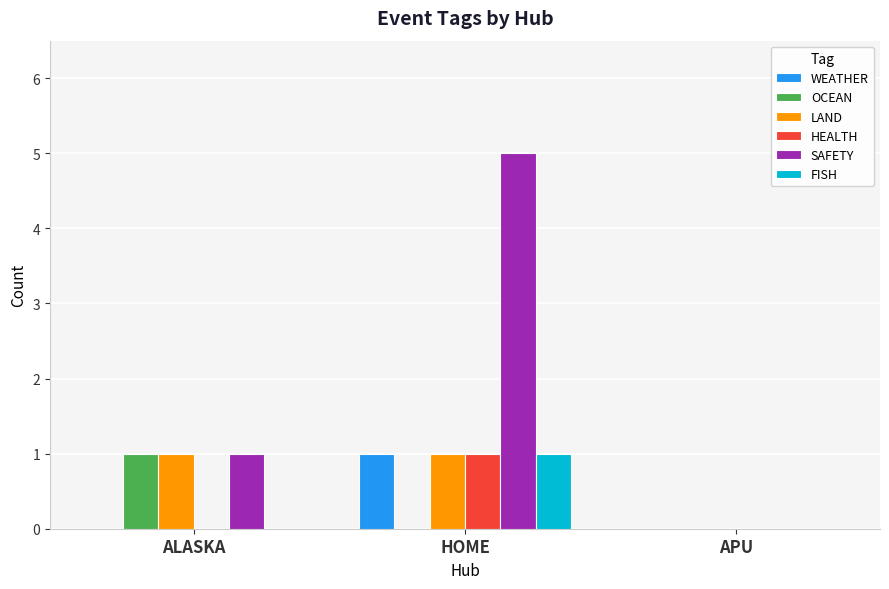

At which category is the sum across all series the highest?

HOME